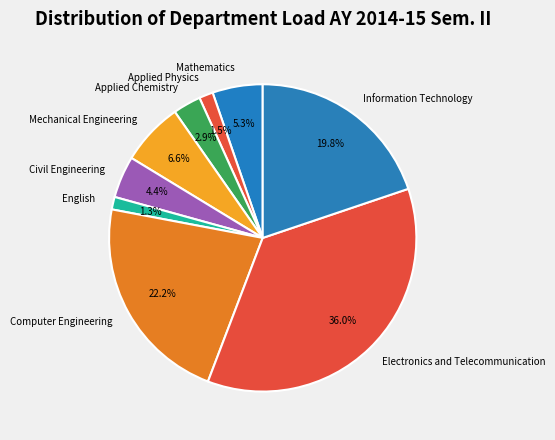

How many slices are in this pie chart?

9